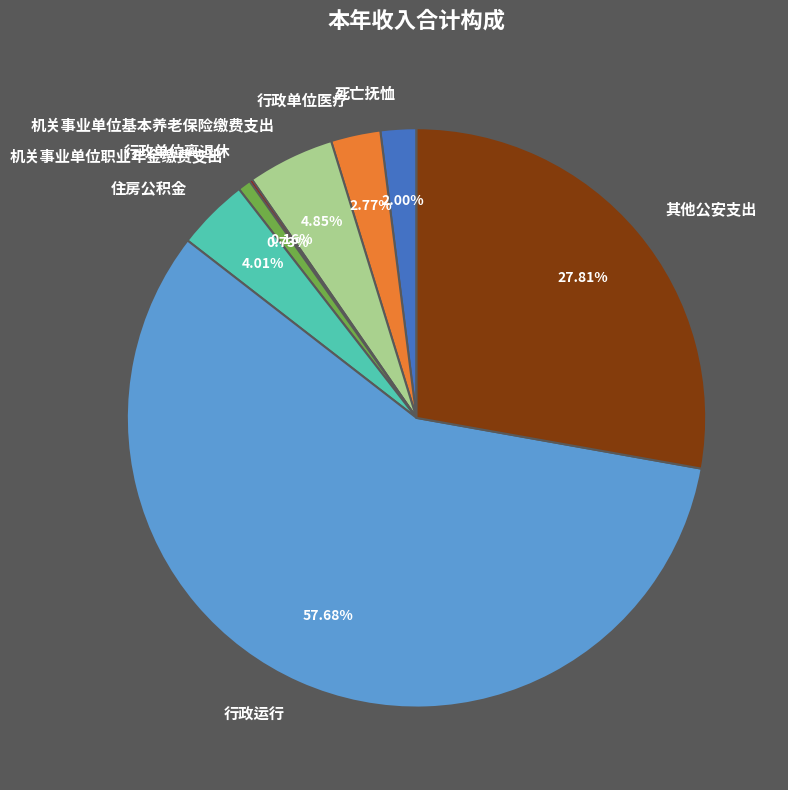

What is the ratio of the value at 行政单位医疗 to the value at 住房公积金?

0.7